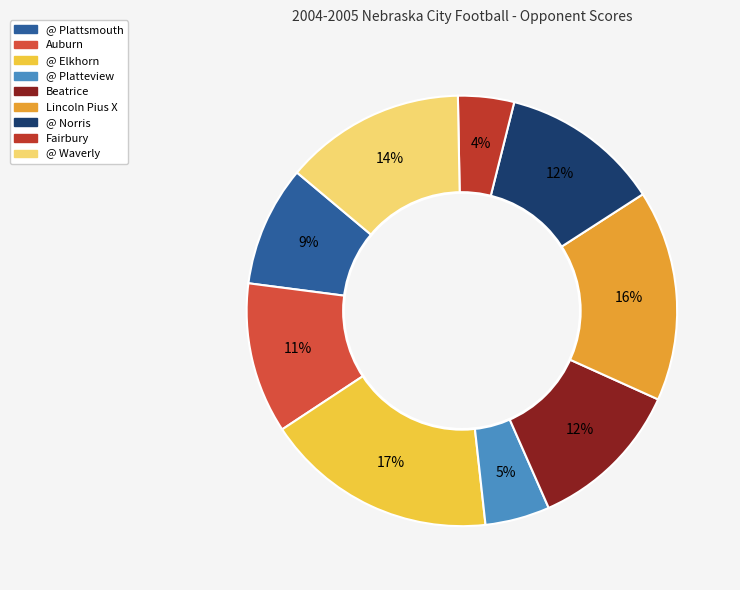

Is there any slice that represents more than half of the pie?

No